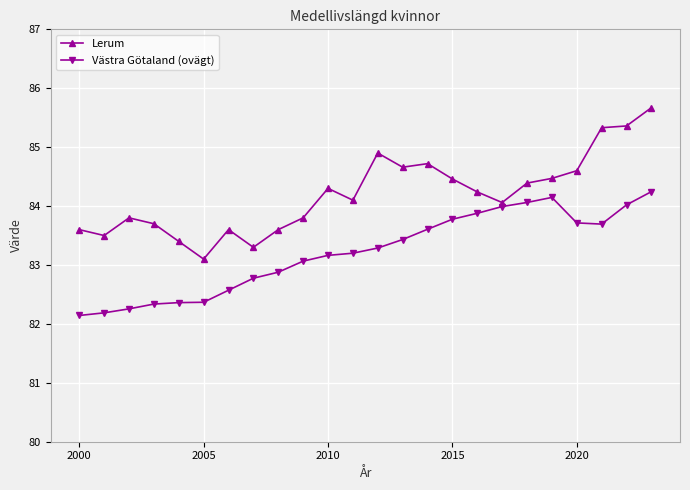

At how many categories does at least one series exceed 82?

24